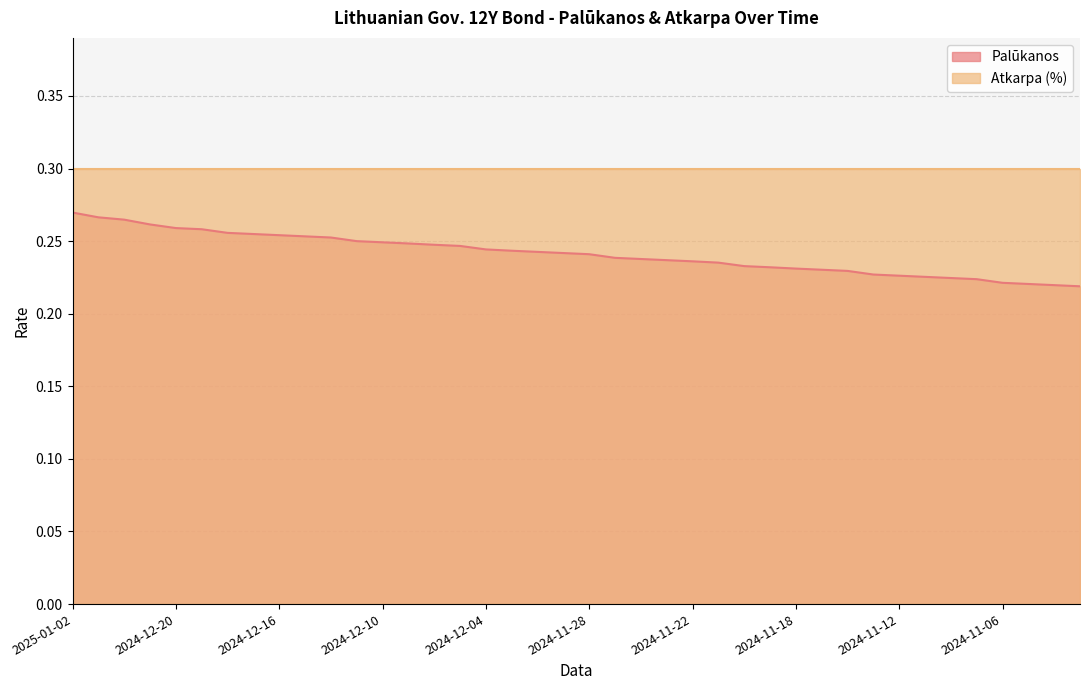

Does the chart have visible grid lines?

Yes